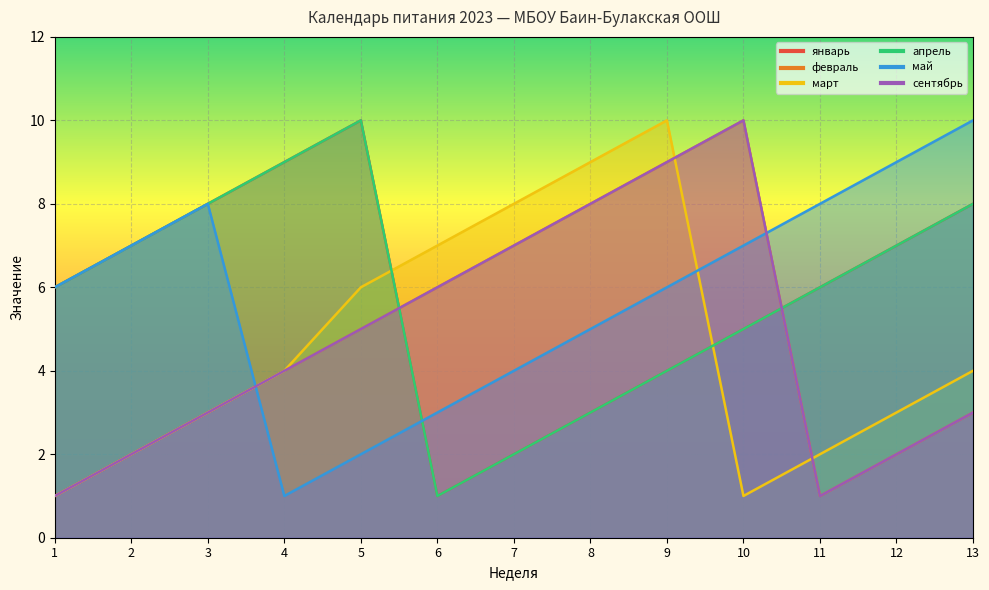

Which category has the highest value across all series?

5